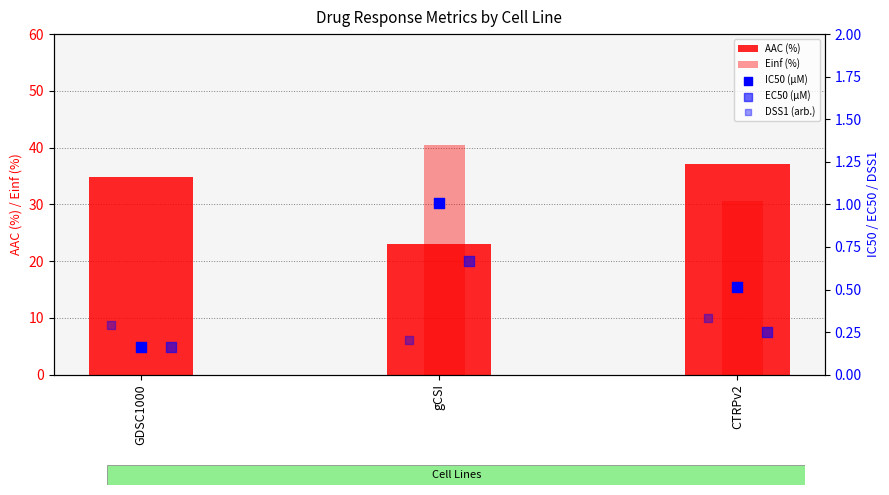

What is the total value across all series at gCSI?

65.3